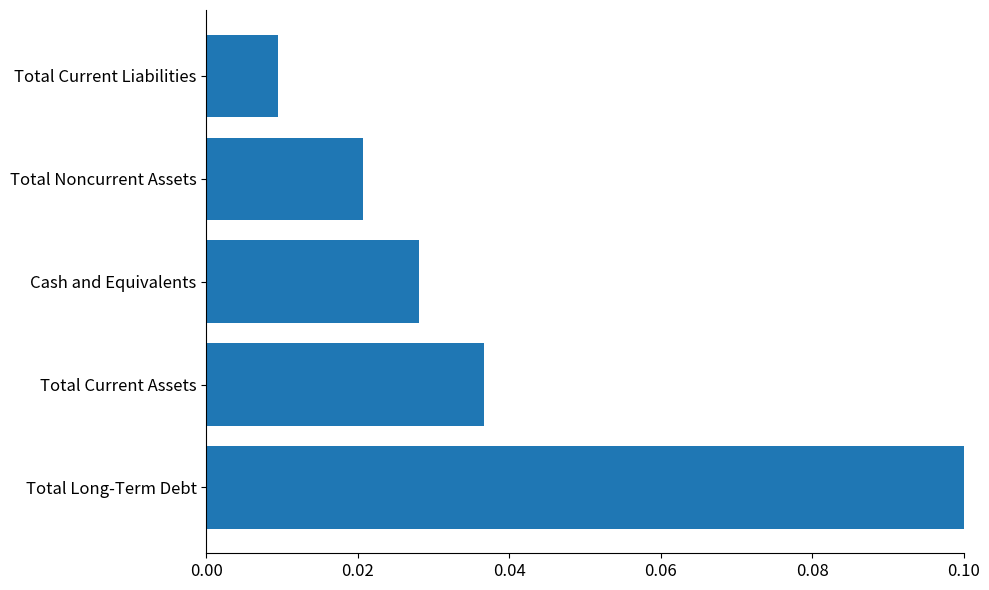

The chart shows a value of 0.2 at Total Long-Term Debt. True or false?

False